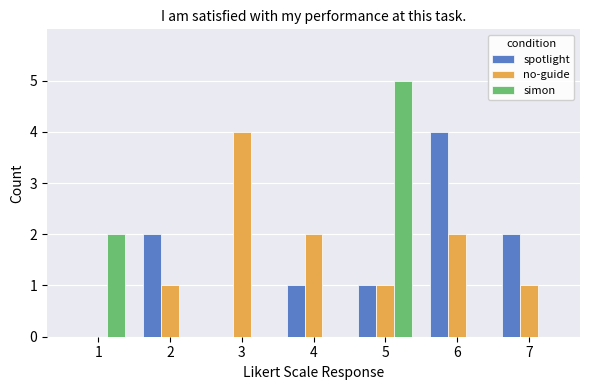

What is the highest value of the simon series?

5